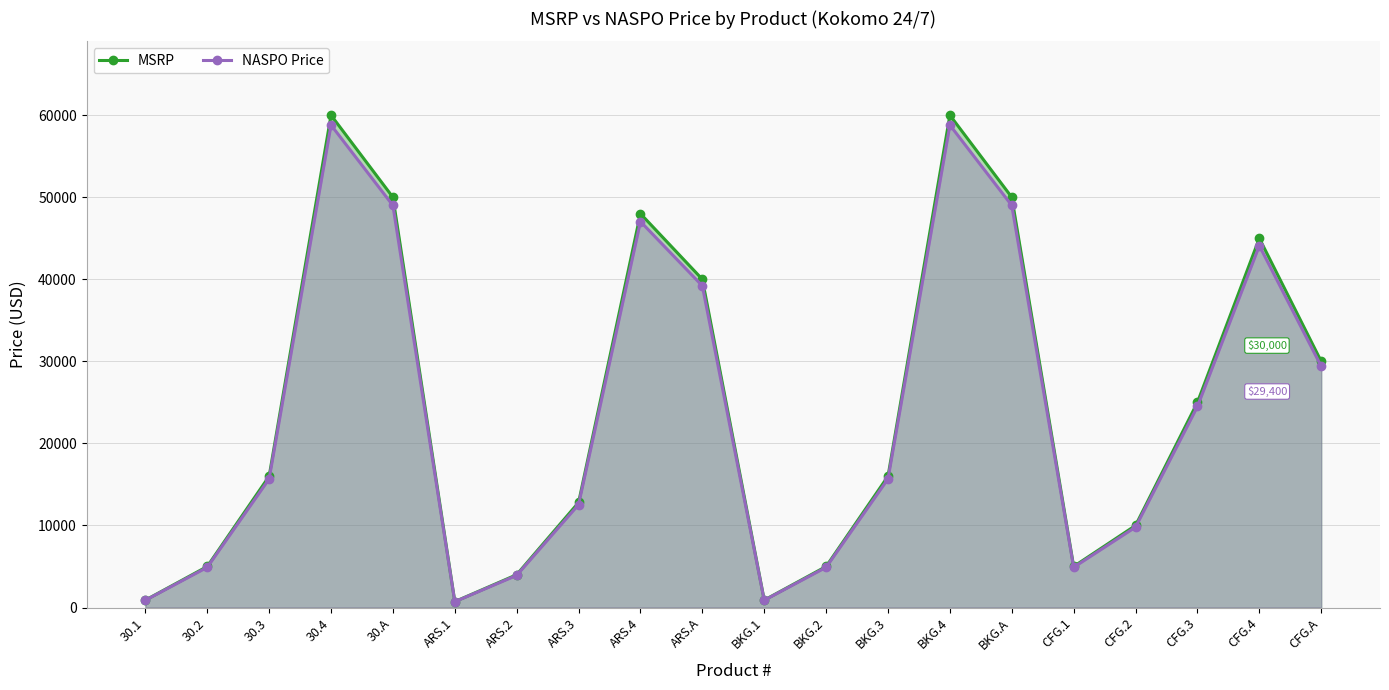

How many data points in NASPO Price are less than 15680?

9